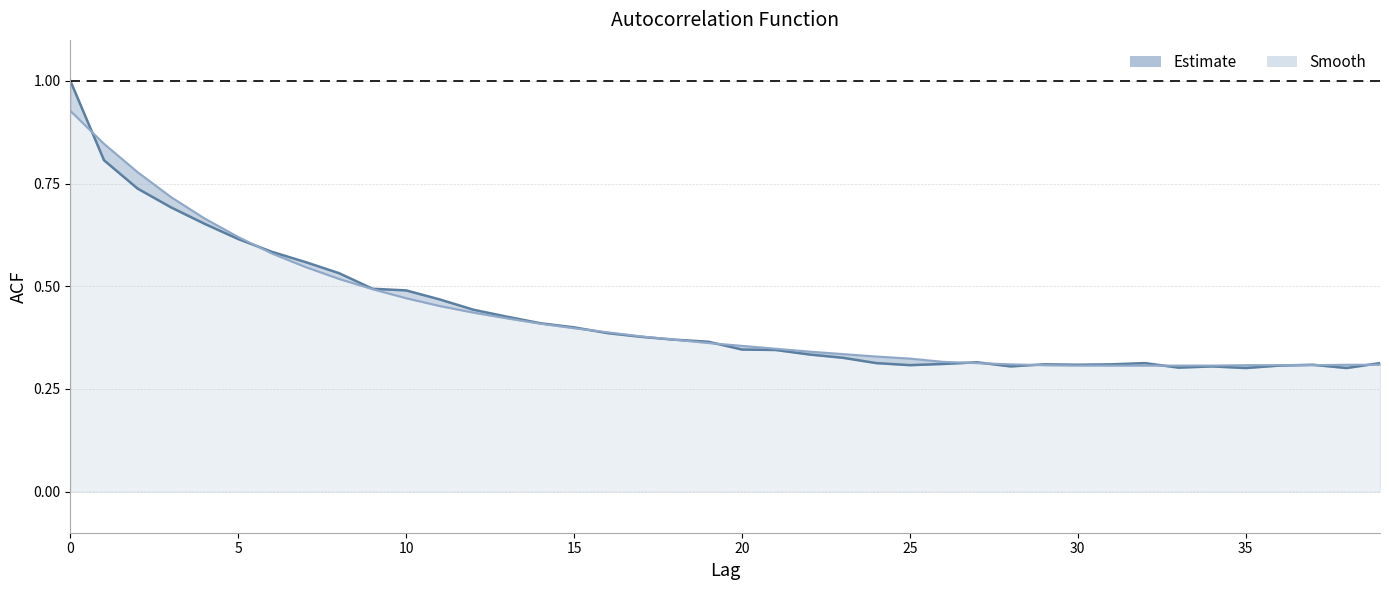

What is the average value of the acf_shown_smooth series?

0.4